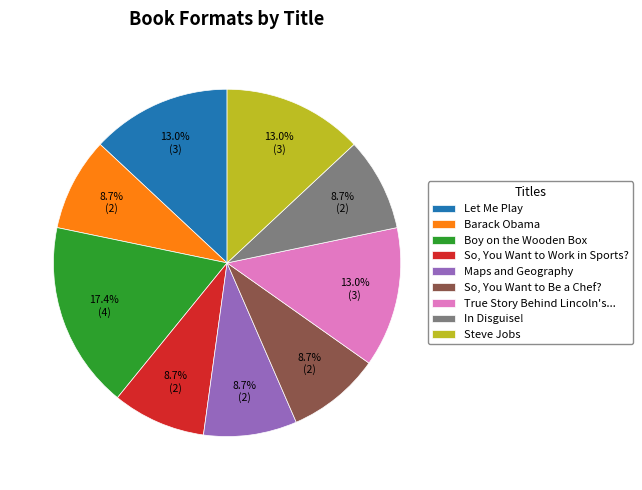

Do So, You Want to Work in Sports? and So, You Want to Be a Chef? together represent more than half of the pie?

No